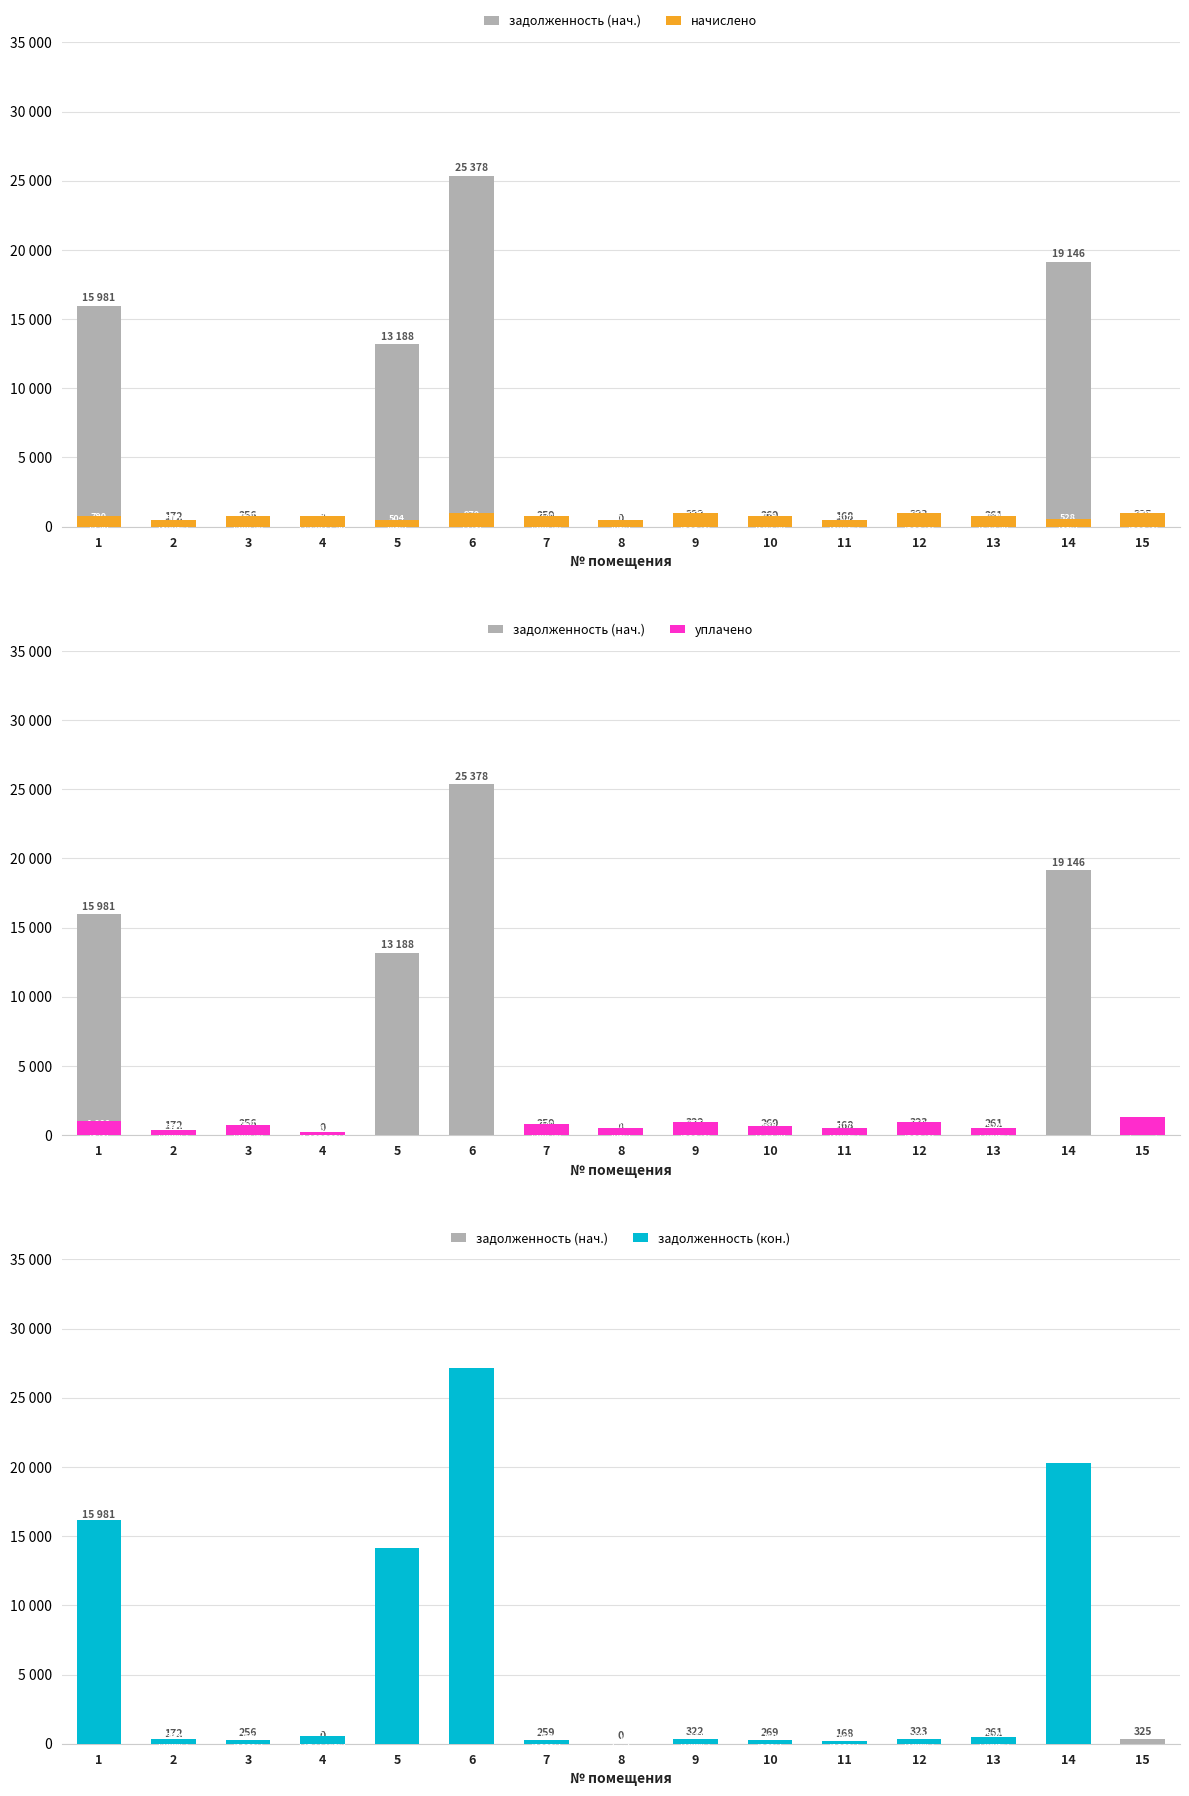

Is the value of задолженность (кон.) at 2 greater than the value of начислено at 12?

No